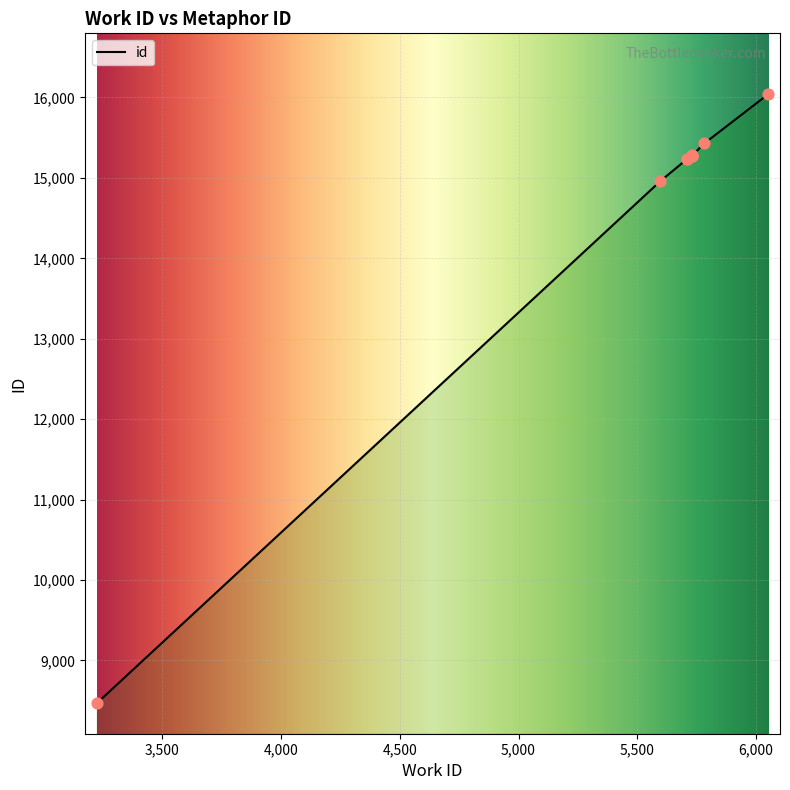

Between 5782 and 5709, which is larger?

5782